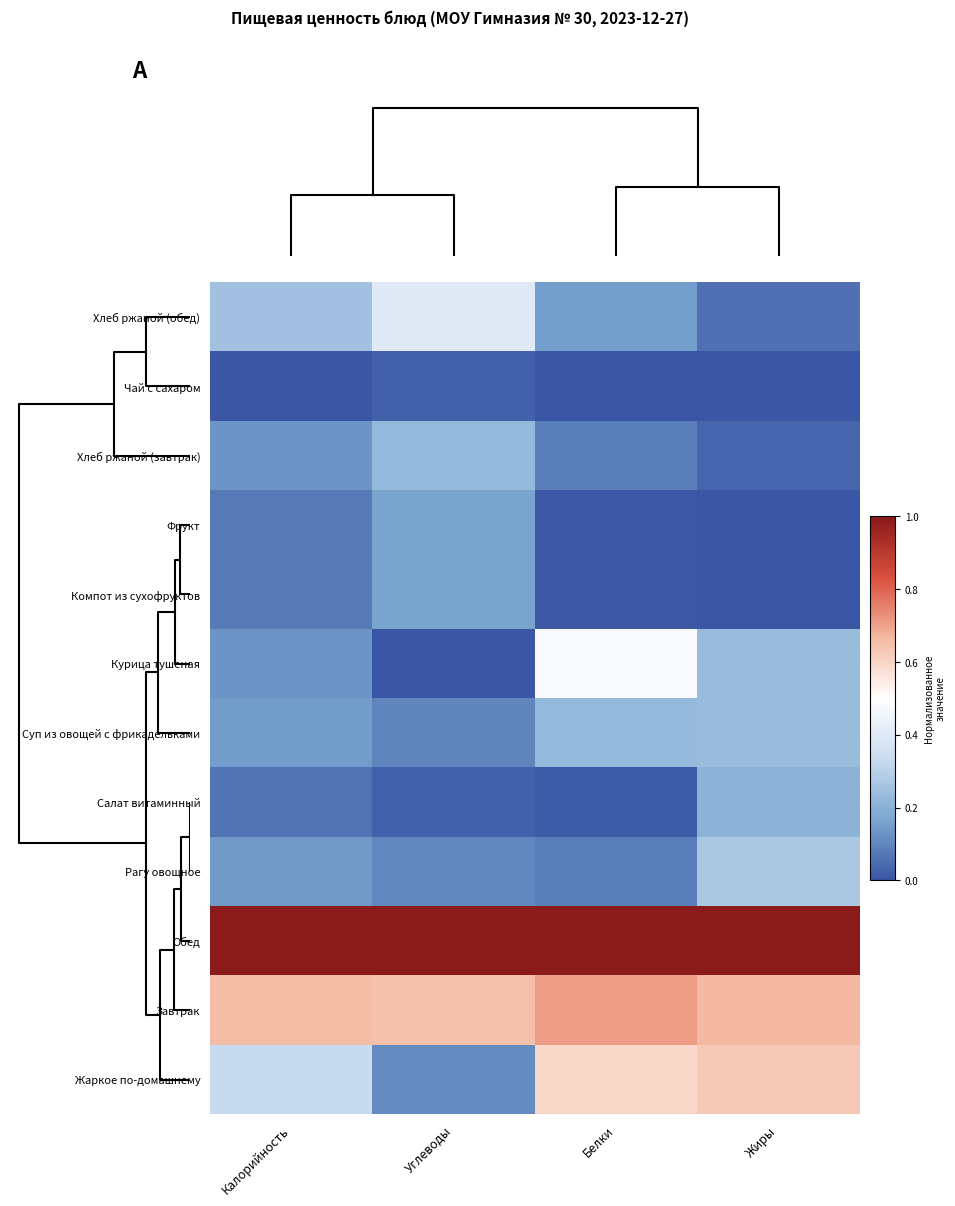

Rank the series by their maximum value, from lowest to highest.

Чай с сахаром, Фрукт, Компот из сухофруктов, Салат витаминный, Хлеб ржаной (завтрак), Суп из овощей с фрикадельками, Рагу овощное, Хлеб ржаной (обед), Курица тушеная, Жаркое по-домашнему, Завтрак, Обед